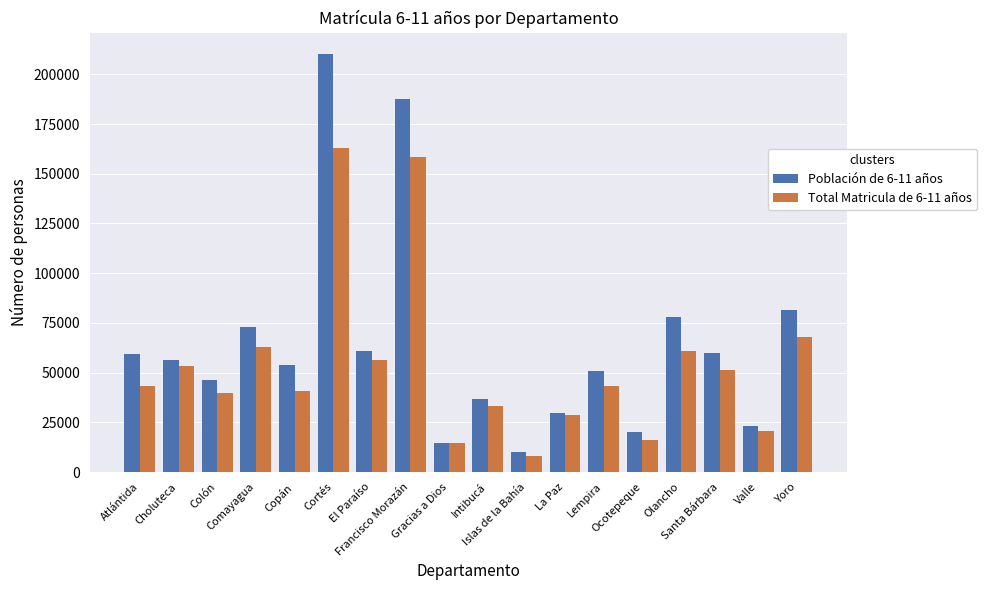

How many bars are there in each group?

2